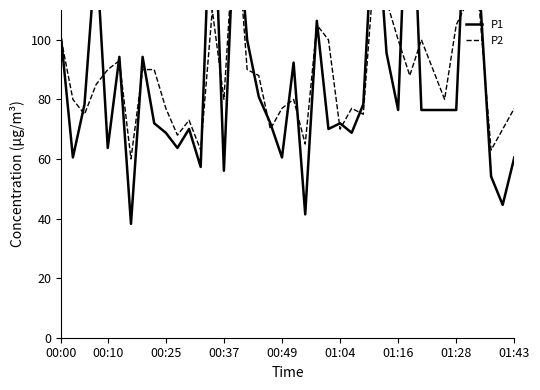

How many values in the P1 series exceed 76?

22